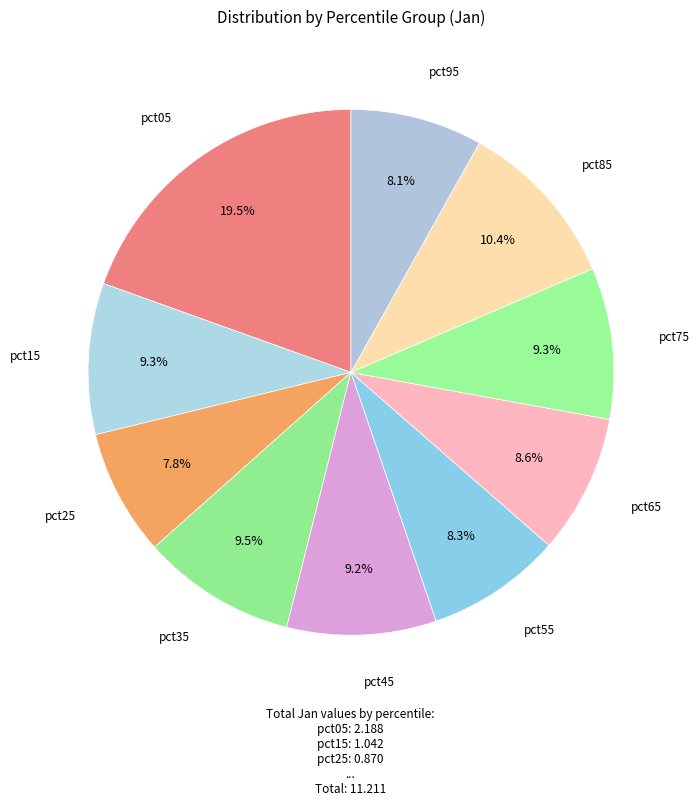

Is it true that pct15 is 21% of the pie?

False